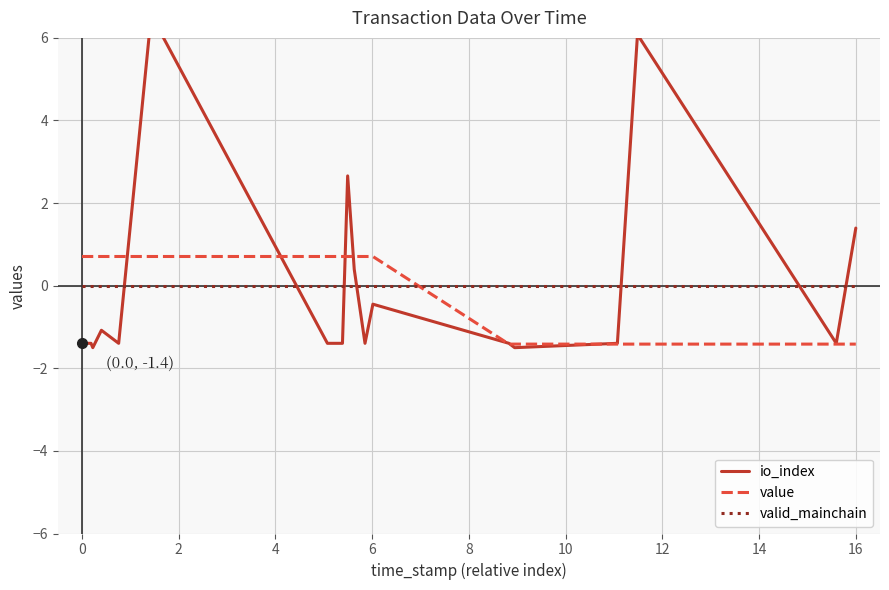

True or false: valid_mainchain has a value of 0.0 at 0.

True